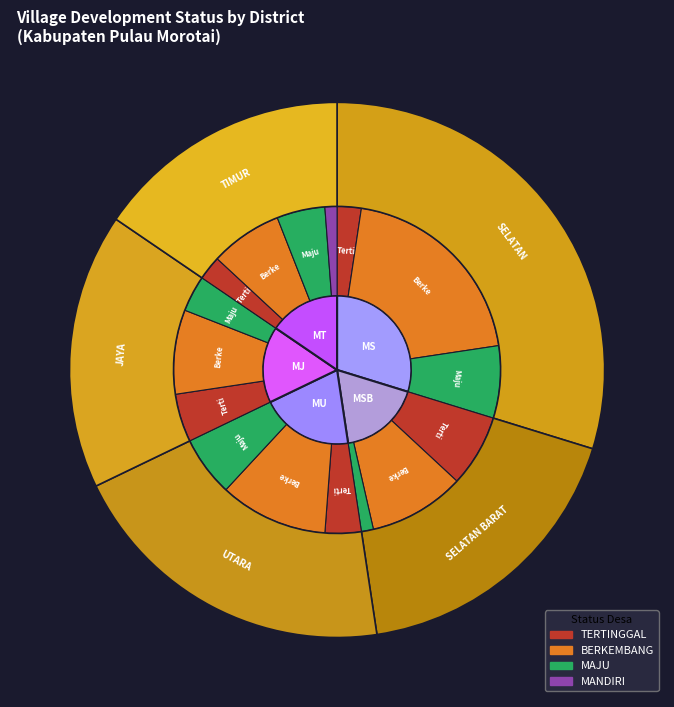

The BERKEMBANG slice represents 48% of the pie. True or false?

False